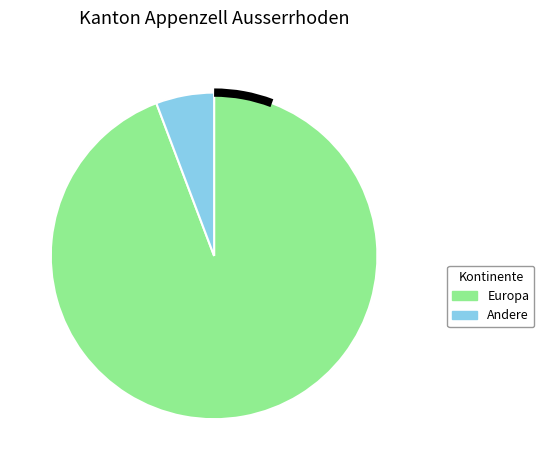

Does any single category account for the majority?

Yes